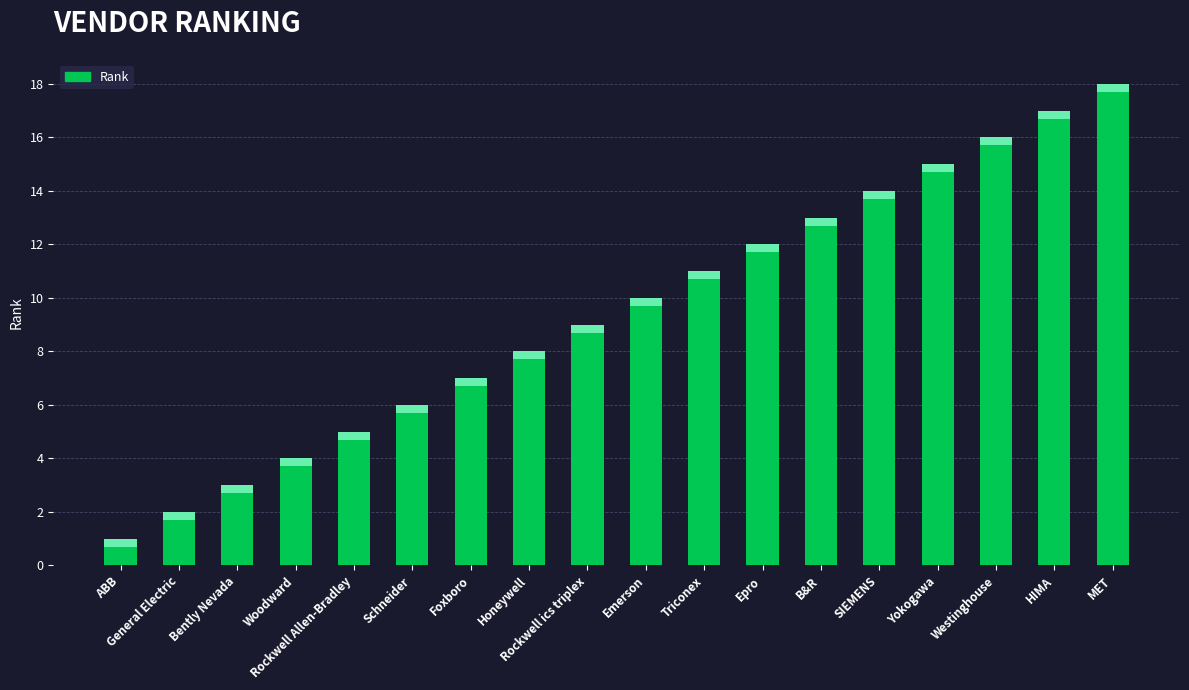

The chart shows a value of 2 at General Electric. True or false?

True